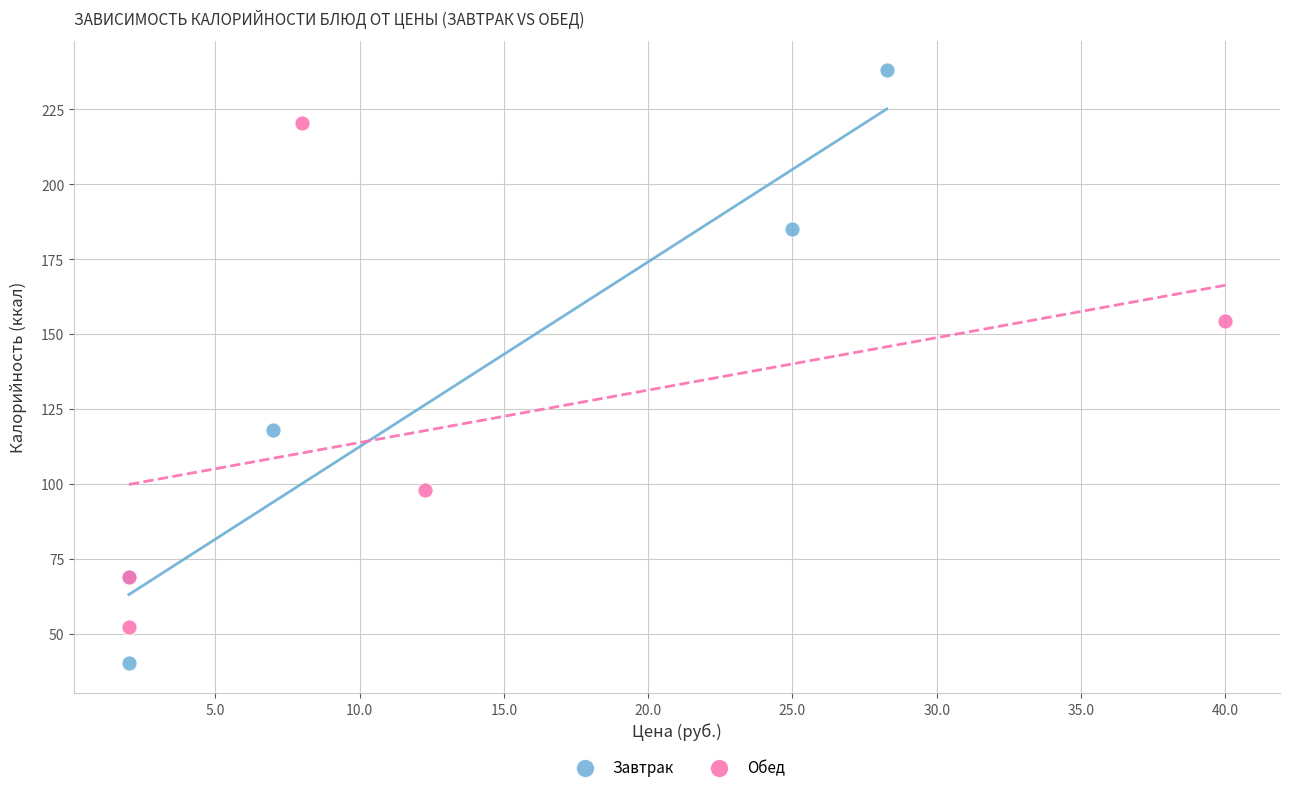

Which series reaches the minimum Y coordinate?

Завтрак